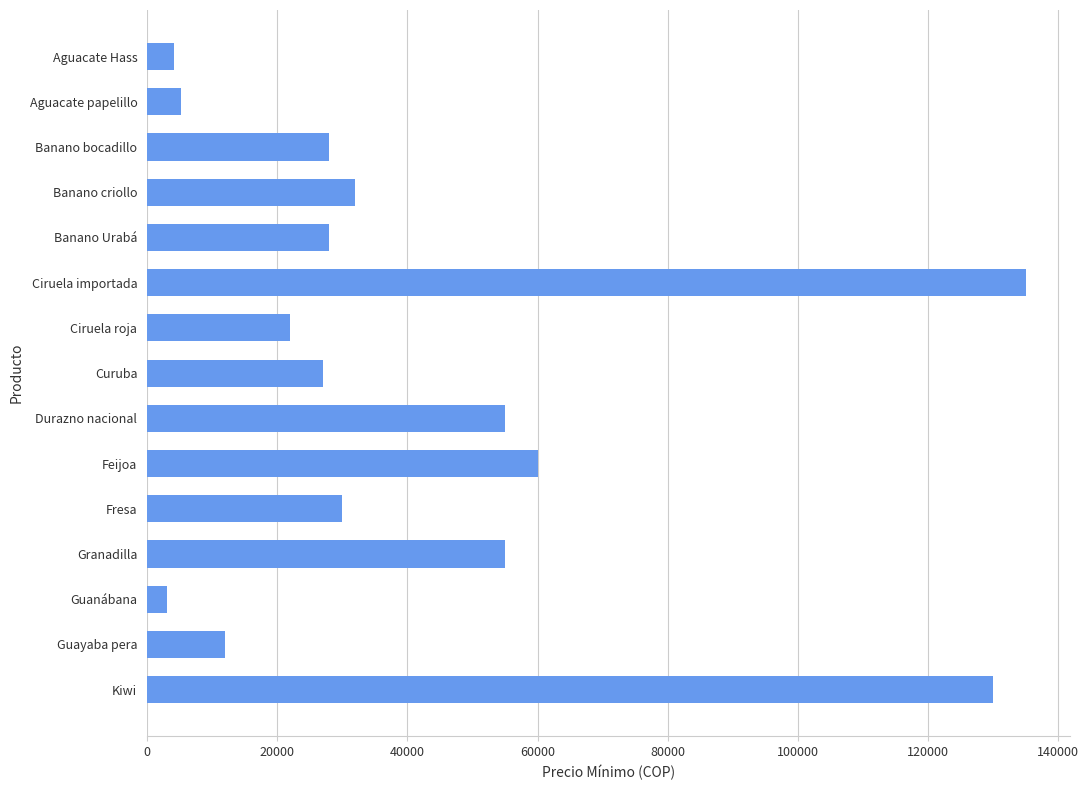

What is the difference between the maximum and minimum values?

132000